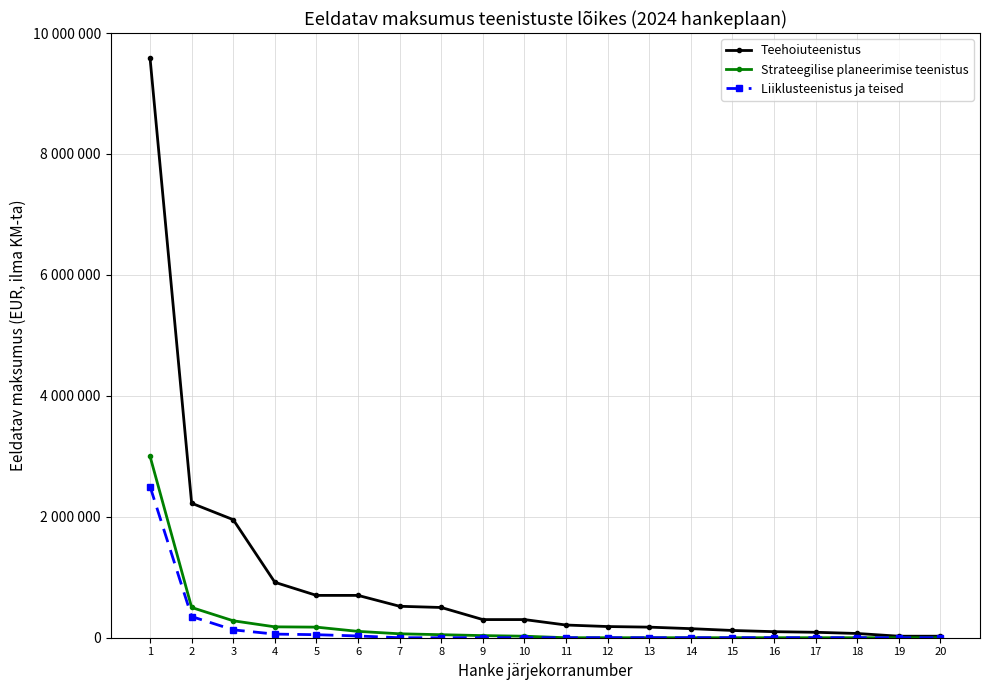

True or false: Liiklusteenistus ja teised has more than 1 points higher than both neighbors.

False